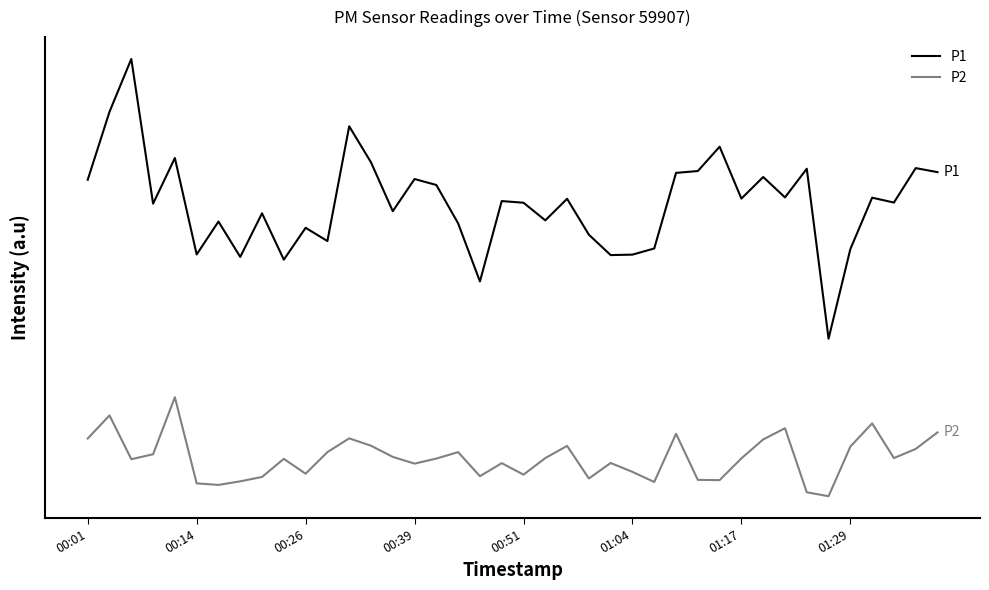

What are all the series names shown in the legend?

P1, P2